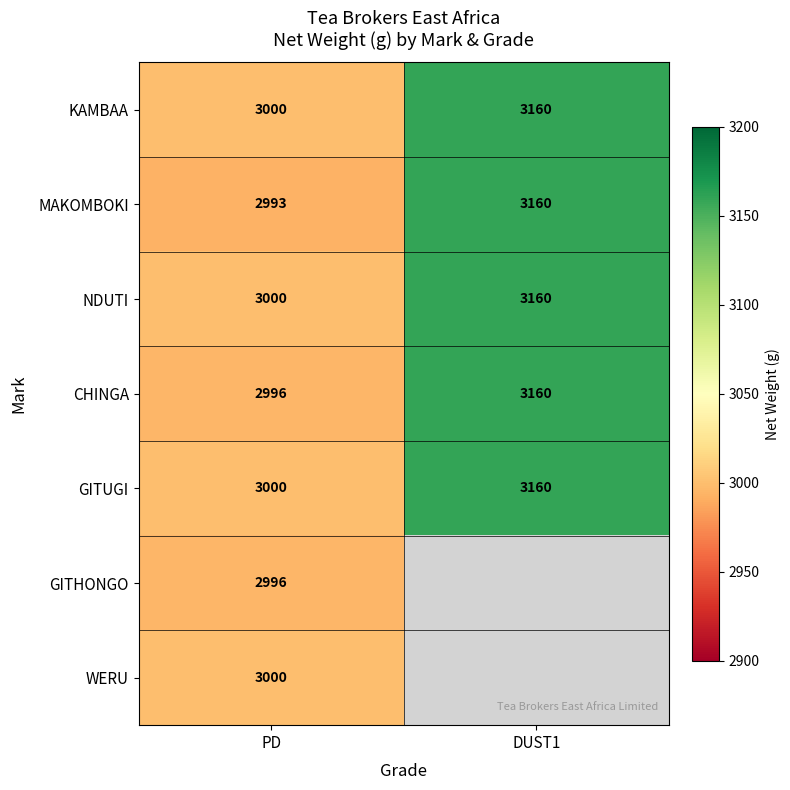

Is it true that MAKOMBOKI equals 3160 at DUST1?

True